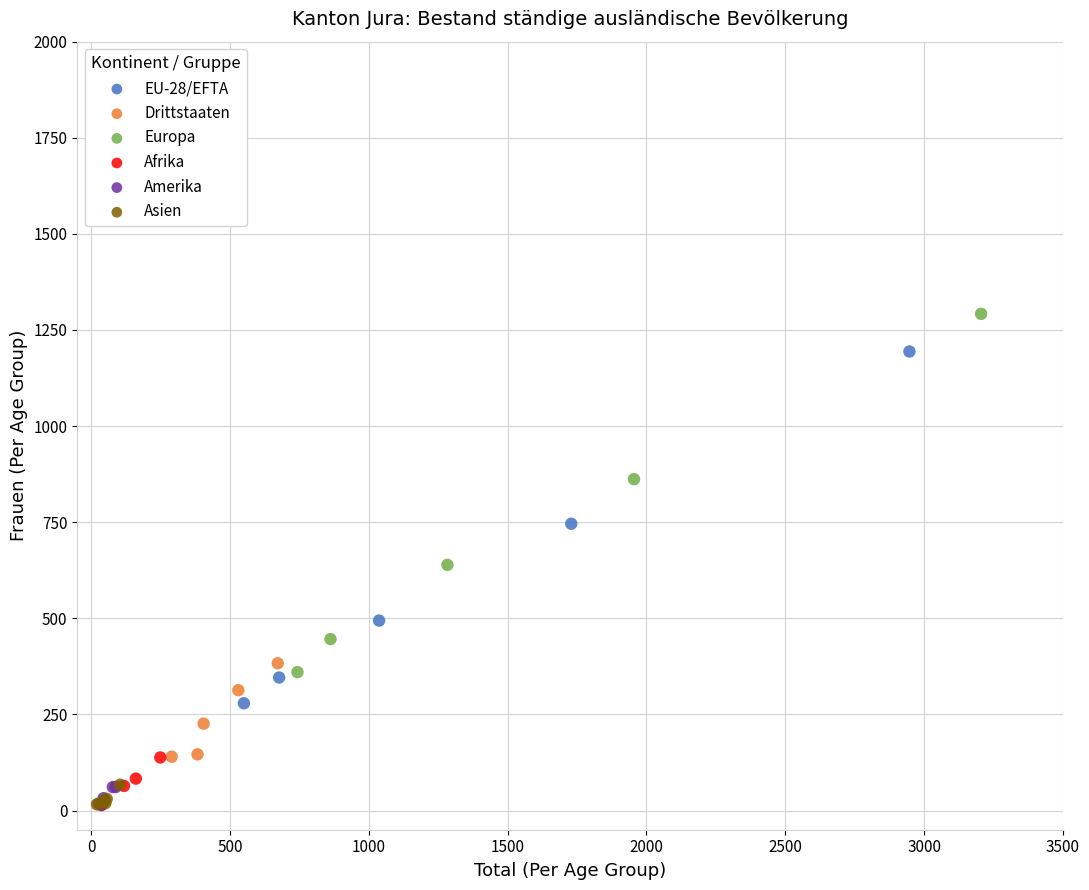

Which series reaches the maximum Y coordinate?

Europa